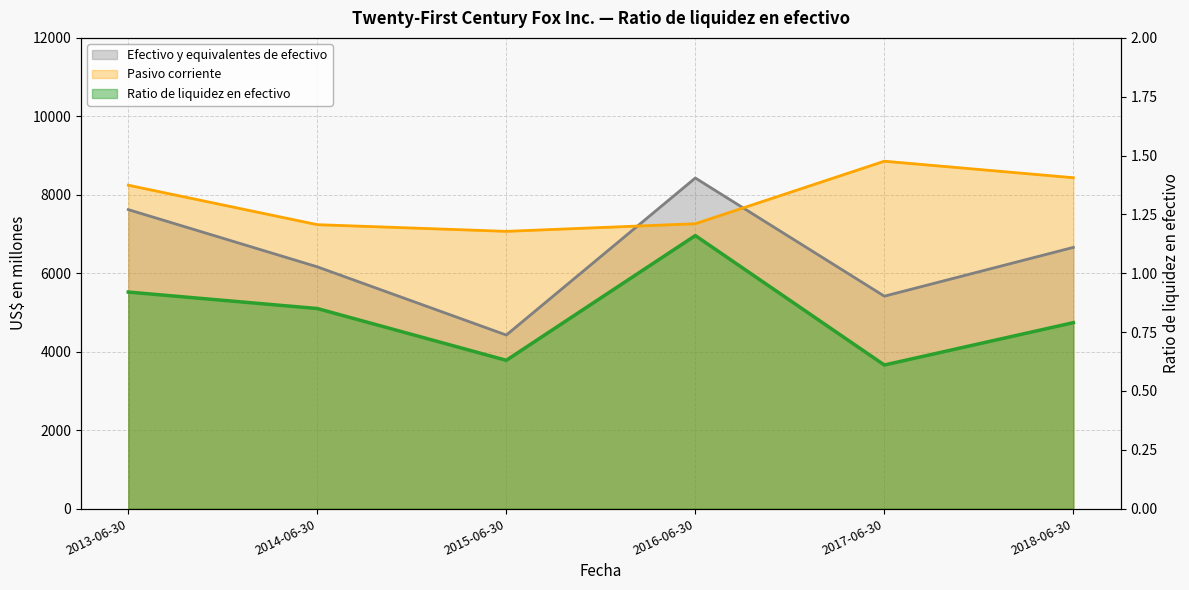

True or false: Pasivo corriente and Ratio de liquidez en efectivo intersect in this chart.

False